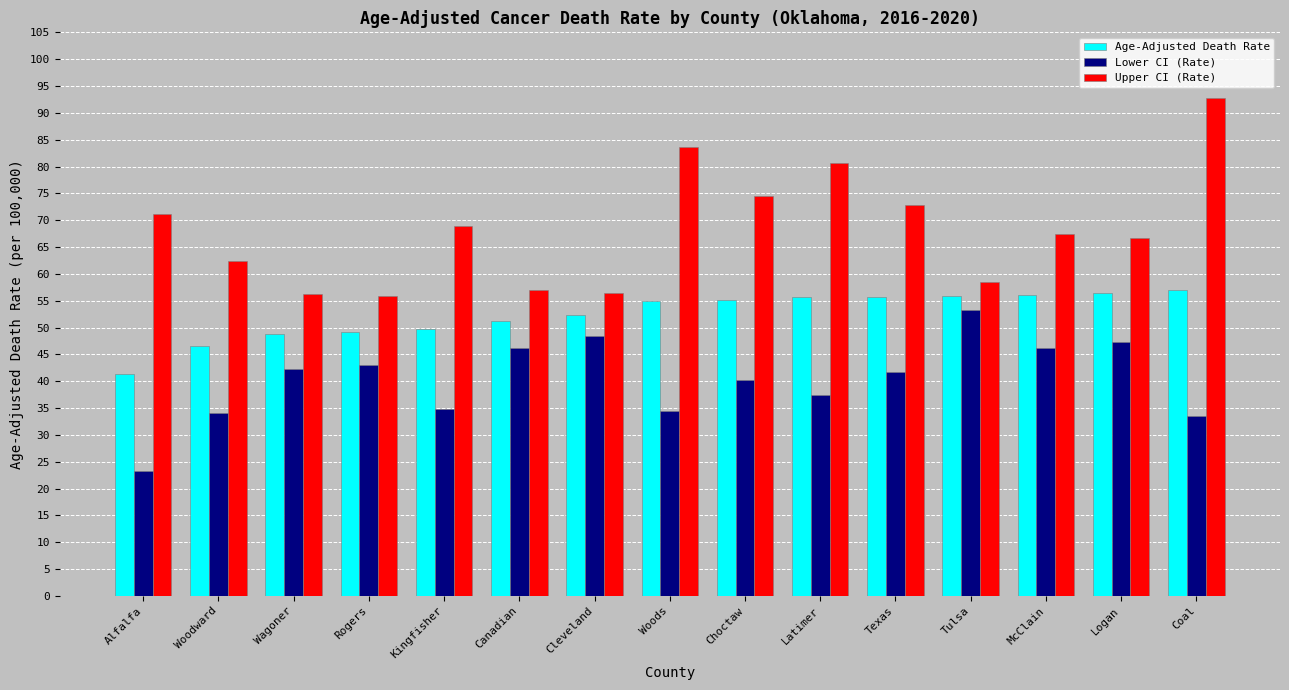

Which series has the largest range (max minus min)?

Upper CI (Rate)